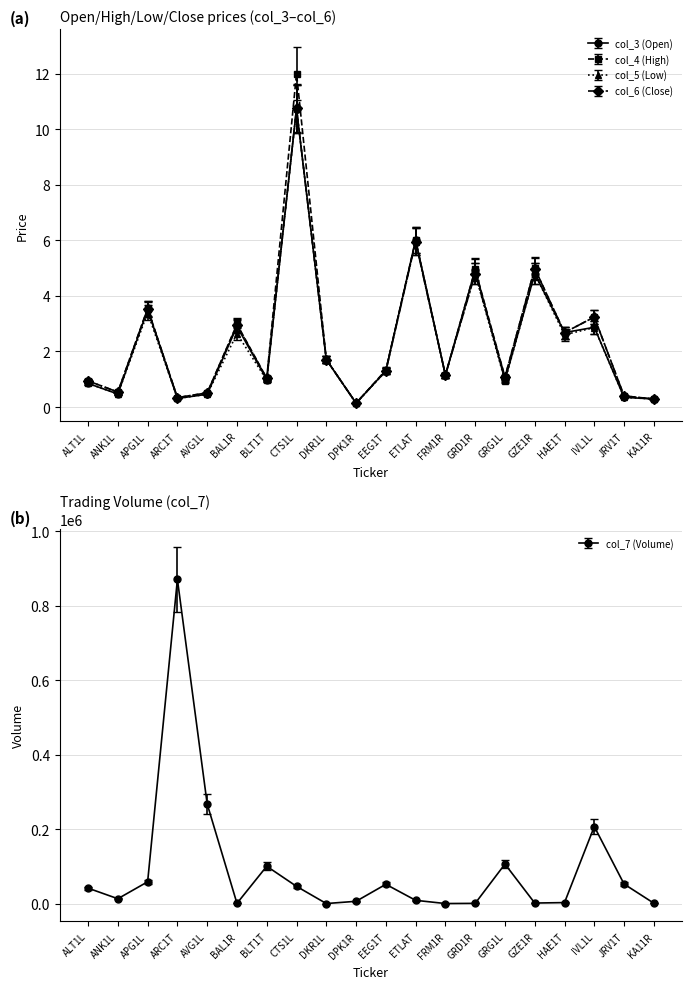

Which category has the highest value in the col_7 (Volume) series?

ARC1T